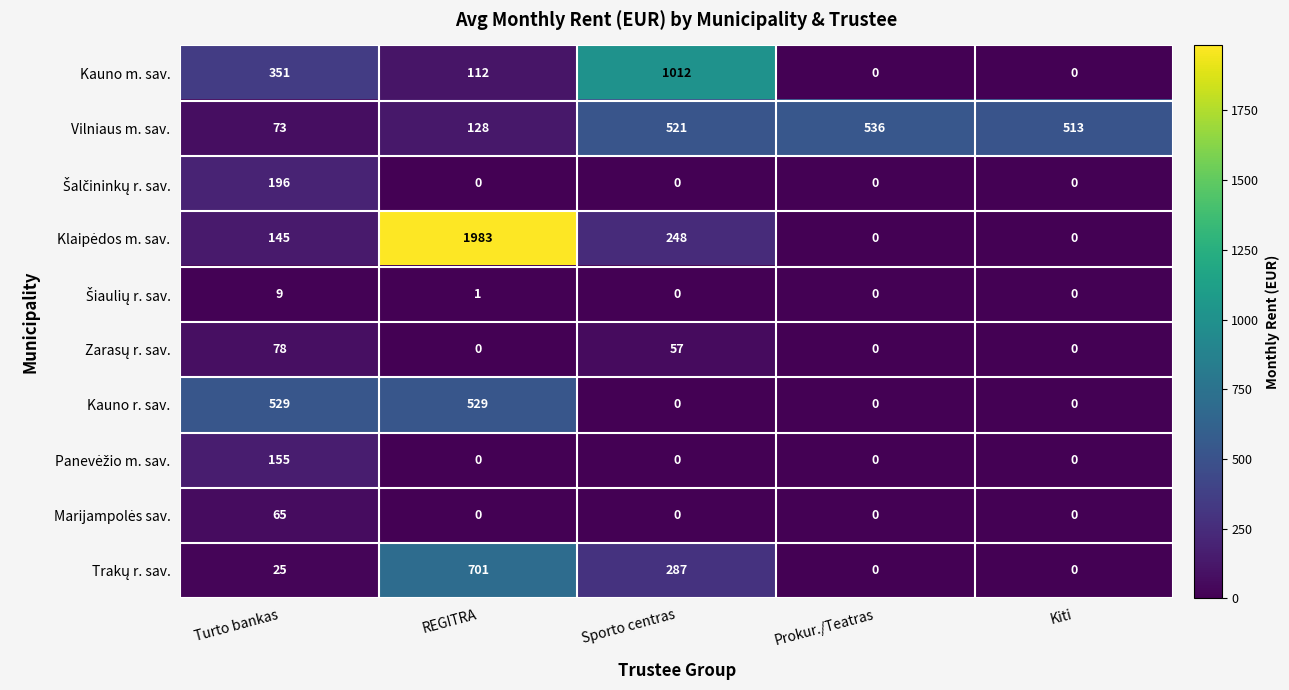

True or false: Kauno m. sav. has a value of 182 at Turto bankas.

False